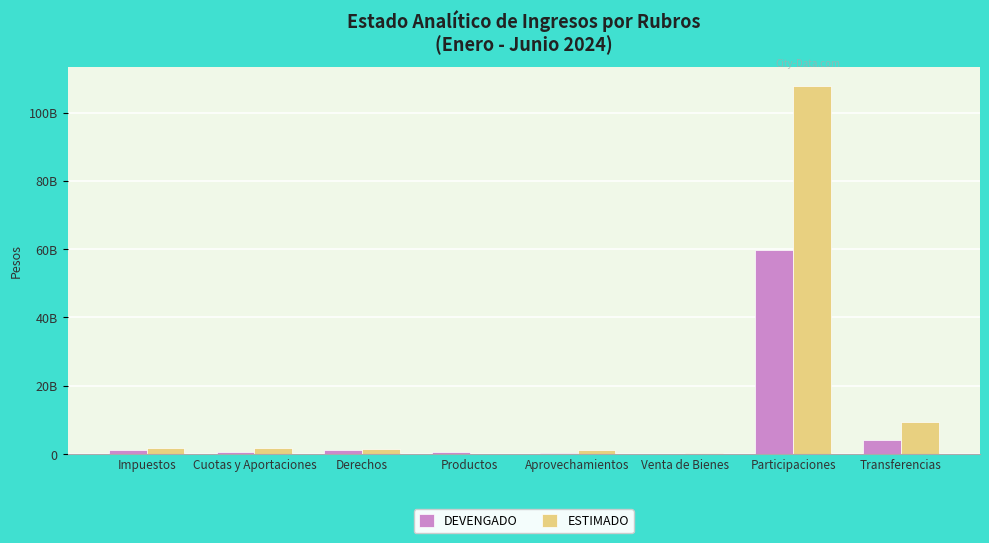

Does the chart contain stacked bars?

No